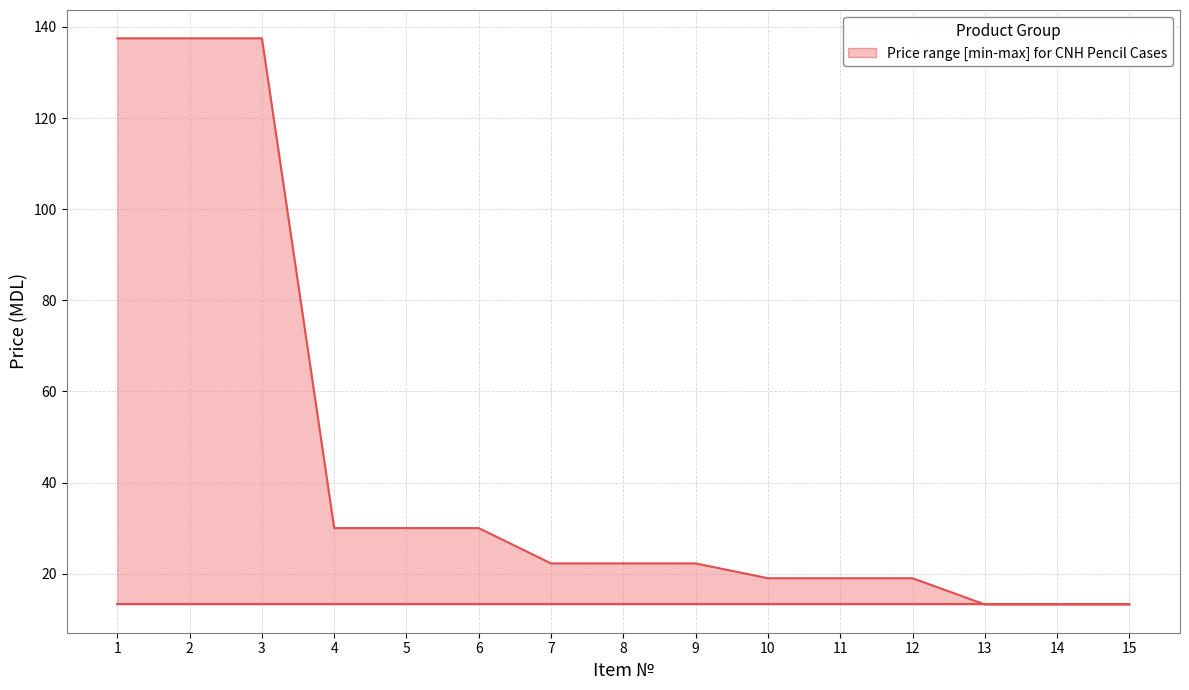

What is the change in value from 1 to 5?

-107.5